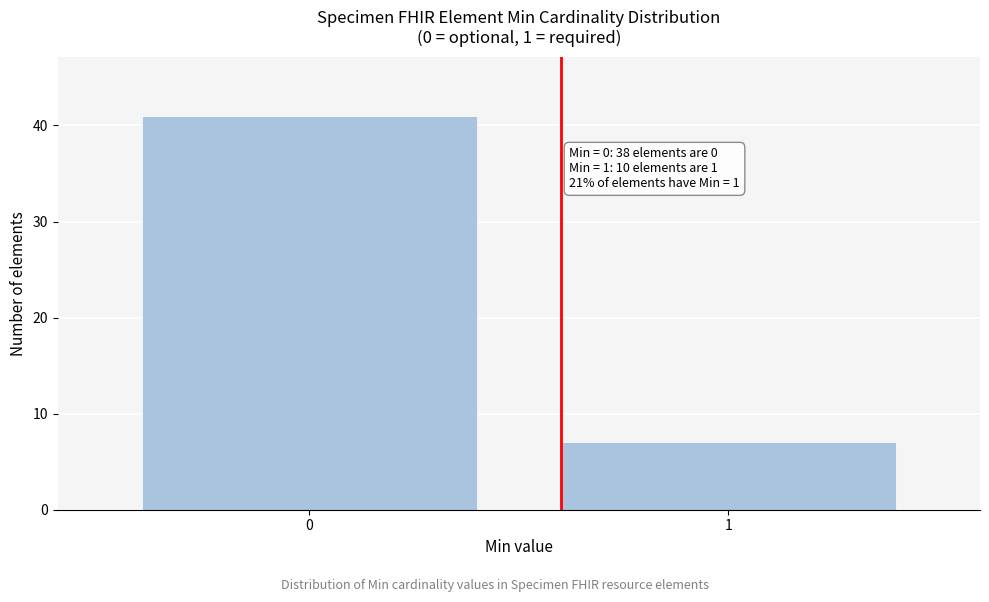

Reading right to left, extract all data points from this chart.

7	41